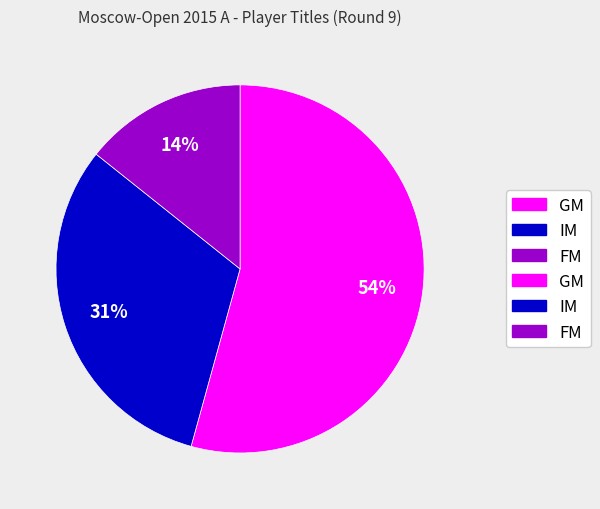

To the nearest percent, what is the difference between the largest and smallest slice percentages?

40%